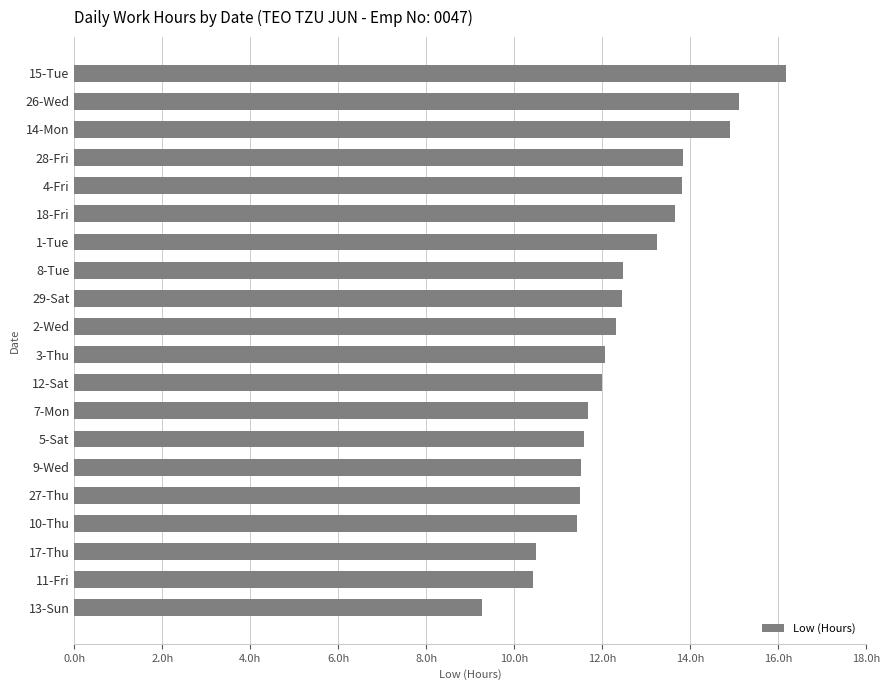

Does the chart contain any negative values?

No